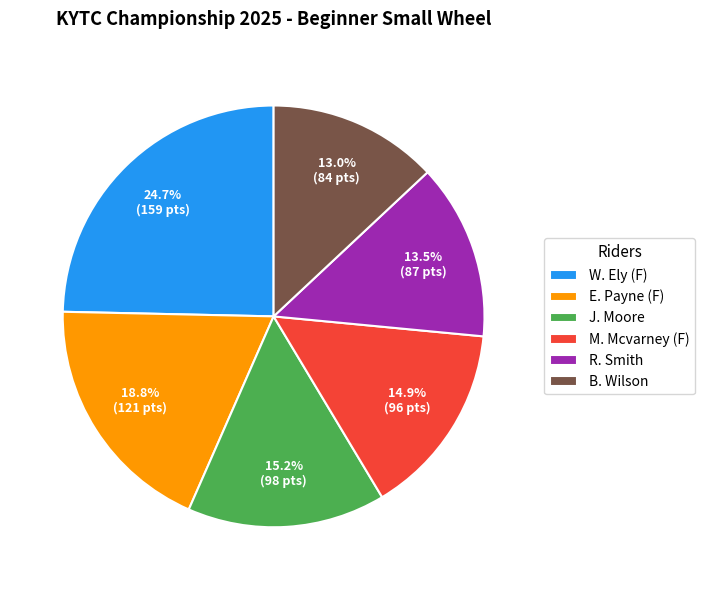

Do J. Moore and W. Ely (F) together represent more than half of the pie?

No